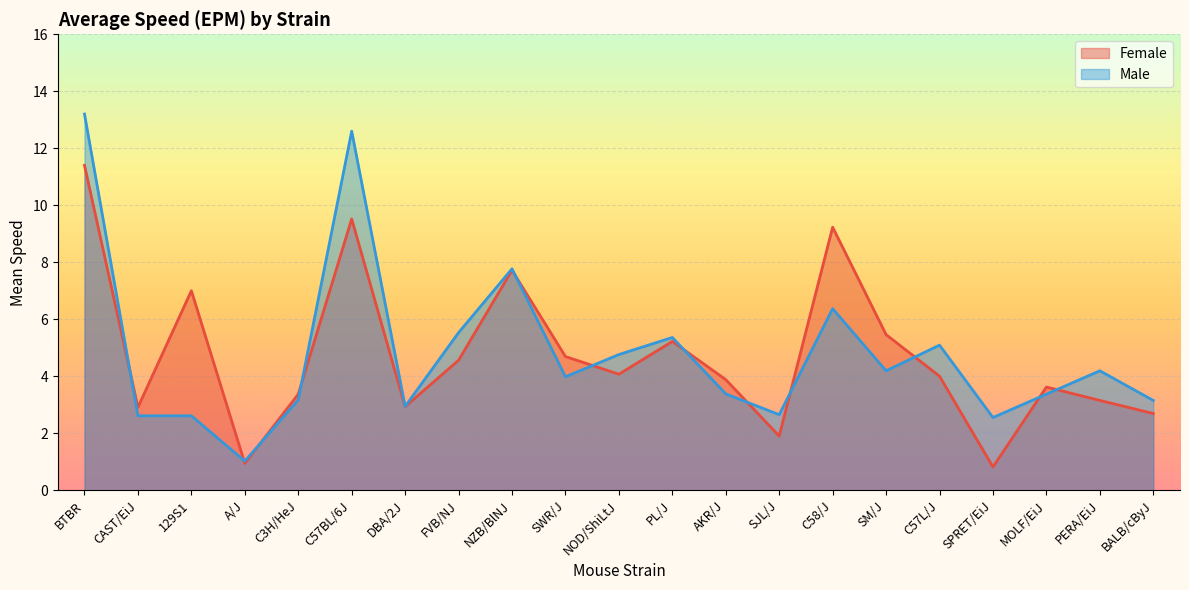

What position from the left is BALB/cByJ?

21